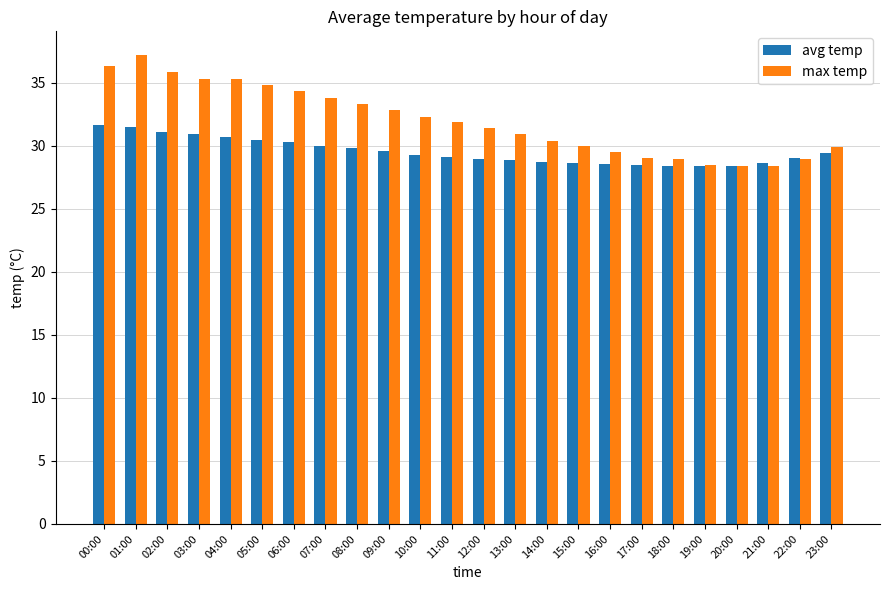

What is the sum of the avg temp values at 00:00 and 05:00?

62.1